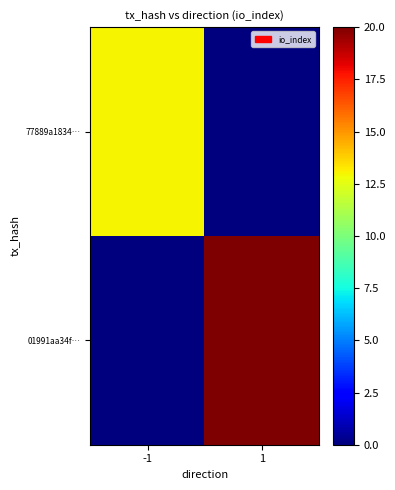

Count the number of categories in the chart.

2